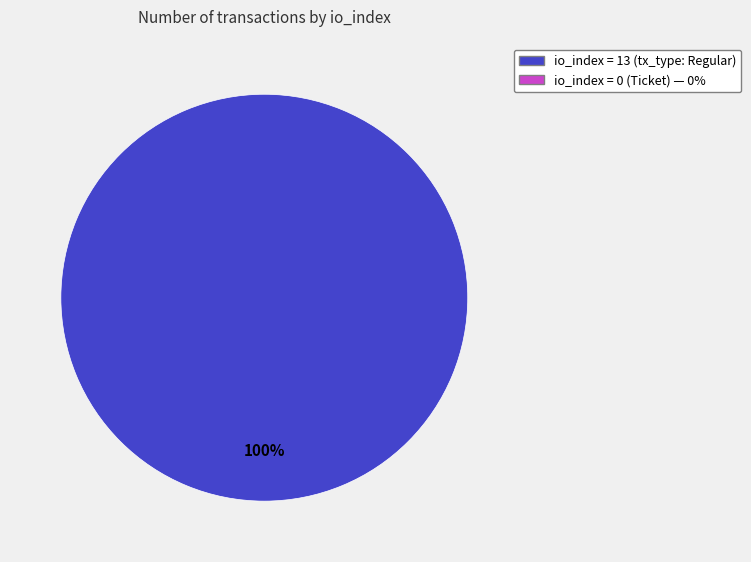

Is there any slice that represents more than half of the pie?

Yes